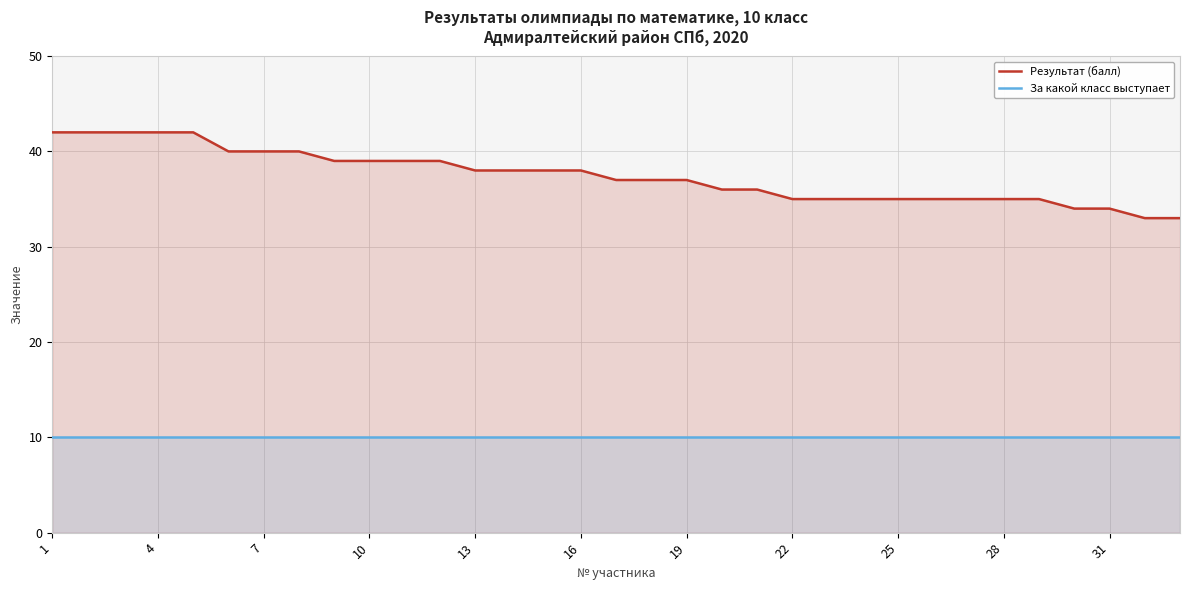

List the series in order of their peak value, lowest first.

За какой класс выступает, Результат (балл)